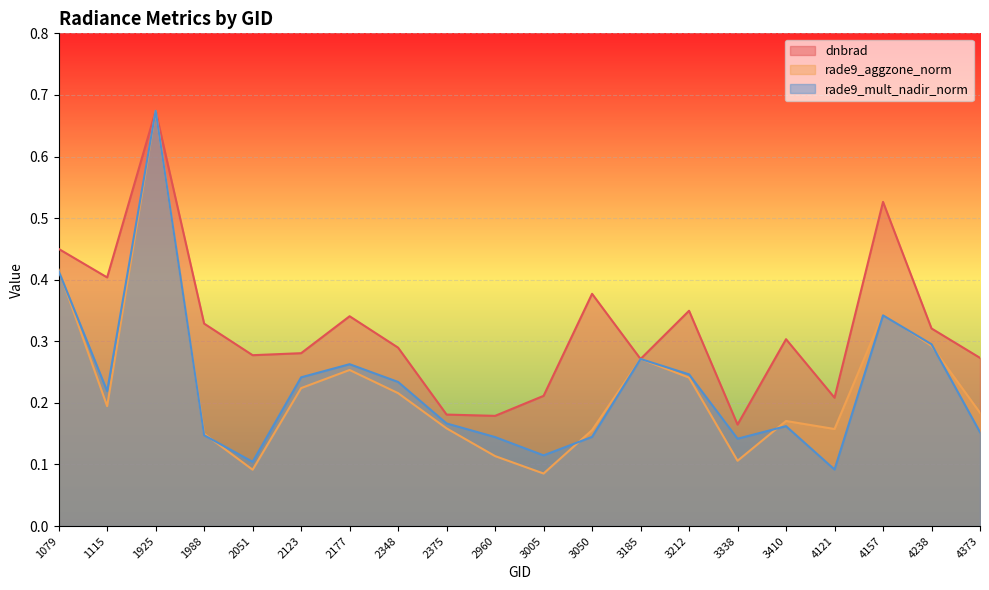

True or false: rade9_mult_nadir_norm and dnbrad cross at least once.

True